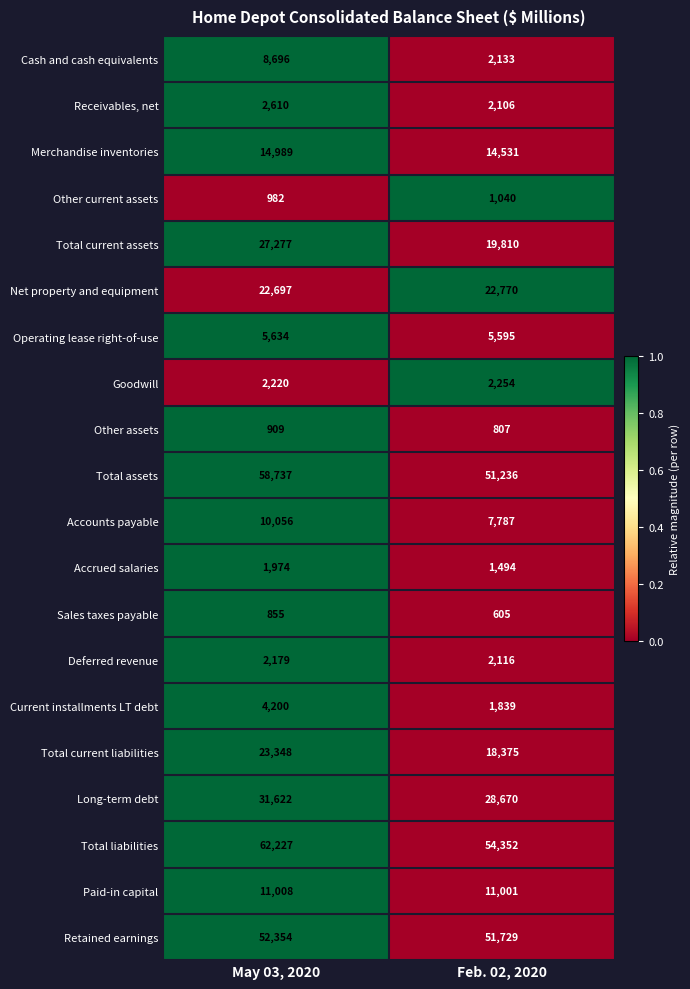

Which label corresponds to the smallest value in the chart?

Feb. 02, 2020